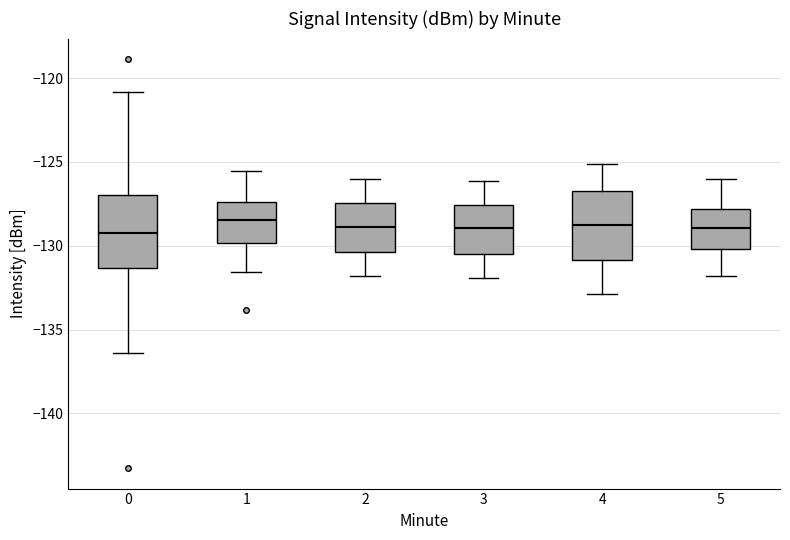

Where does the upper whisker of the box at x = 5 end on the y-axis? The values are not printed on the chart, so give them approximately, as read against the axis.

-126.0